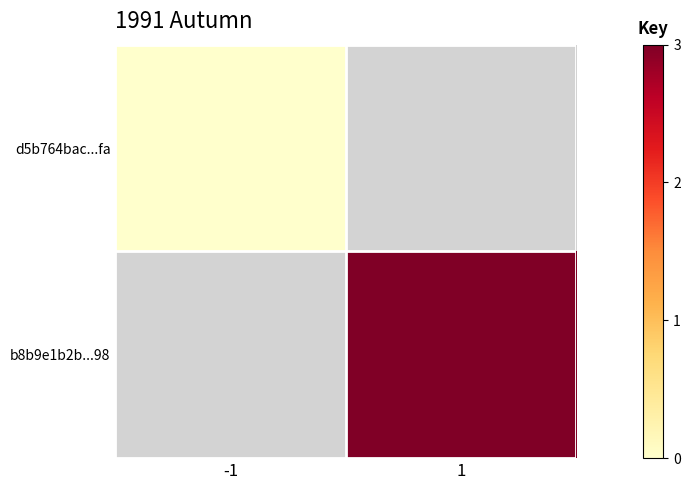

Where is d5b764bac...fa nearest to the value 0?

-1